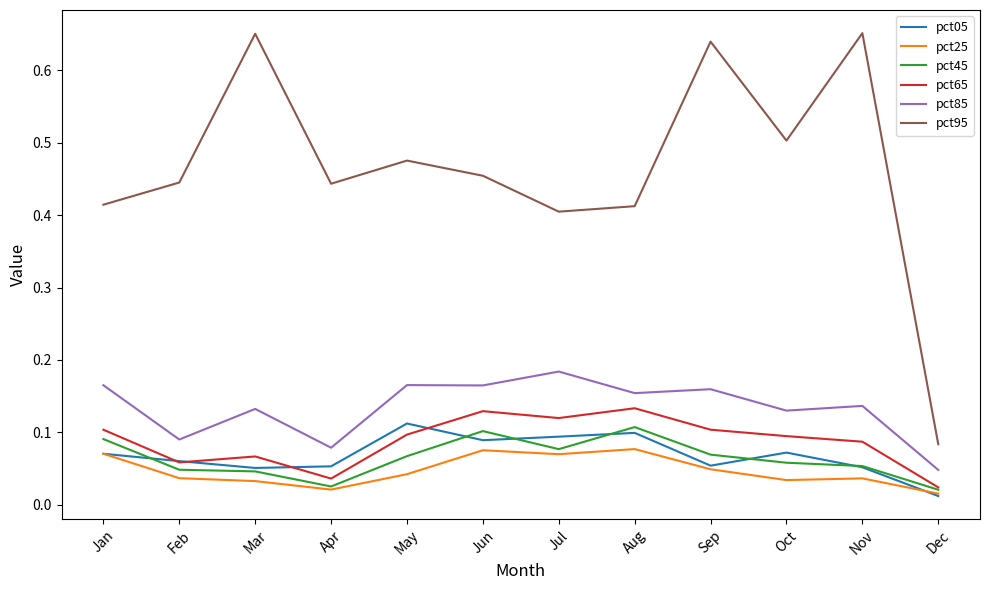

Which series has the widest spread of values?

pct95